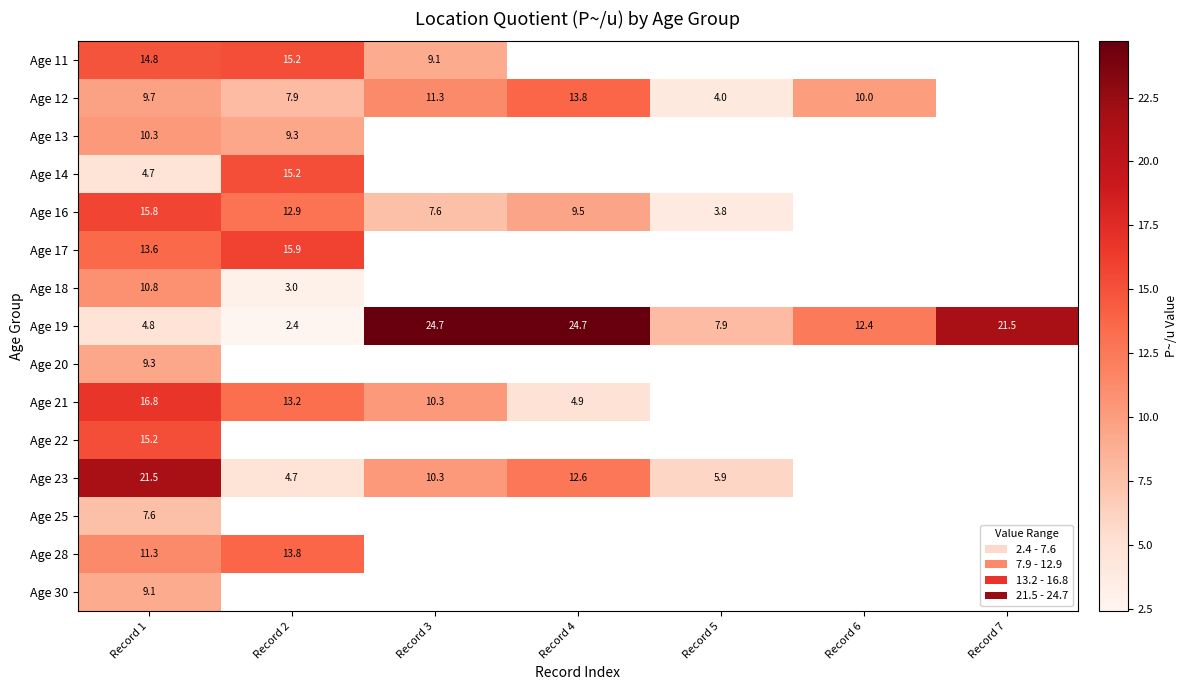

Which has a higher value, Record 1 or Record 7?

Record 7